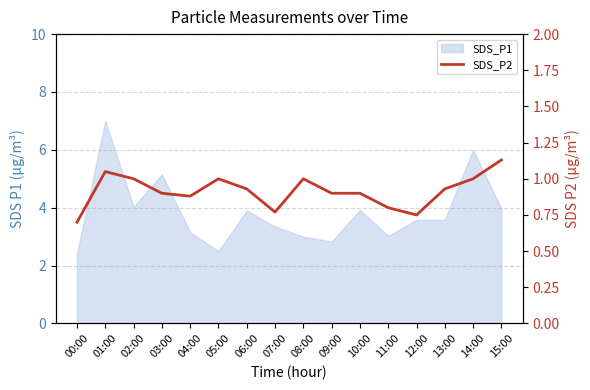

What is the label of the 4th point from the left?

03:00